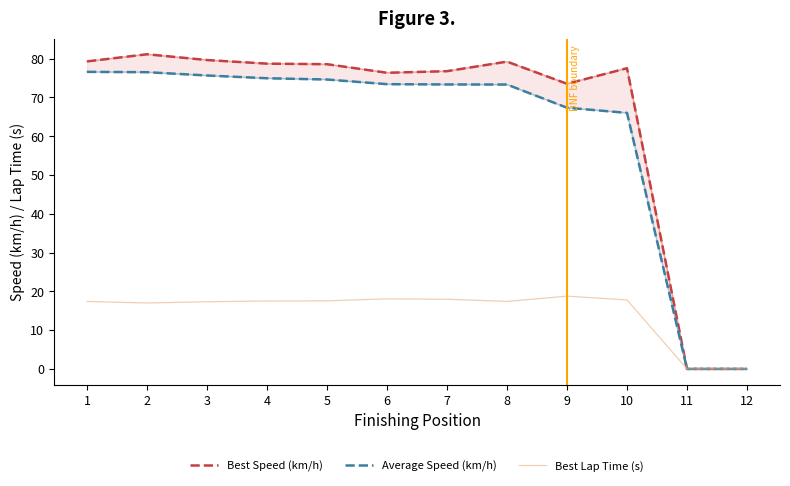

Rank the series at 11 from lowest to highest value.

Best Speed (km/h), Average Speed (km/h), Best Lap Time (s)